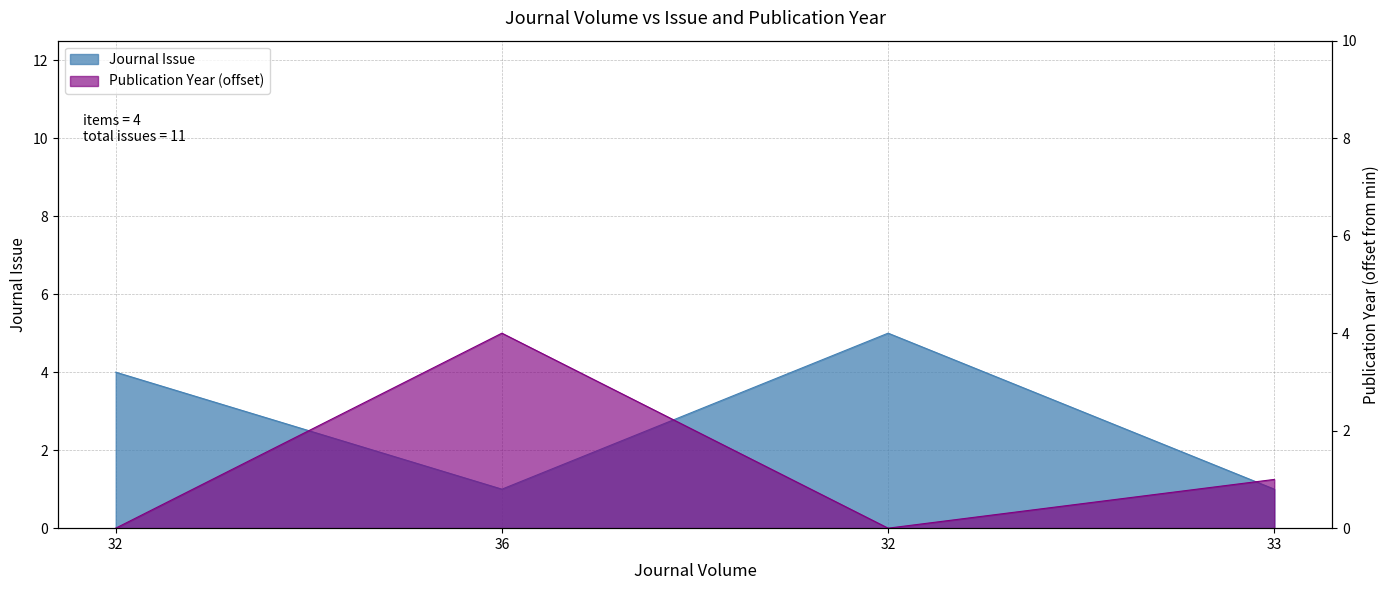

Which series changed the most between 32 and 33?

Journal Issue